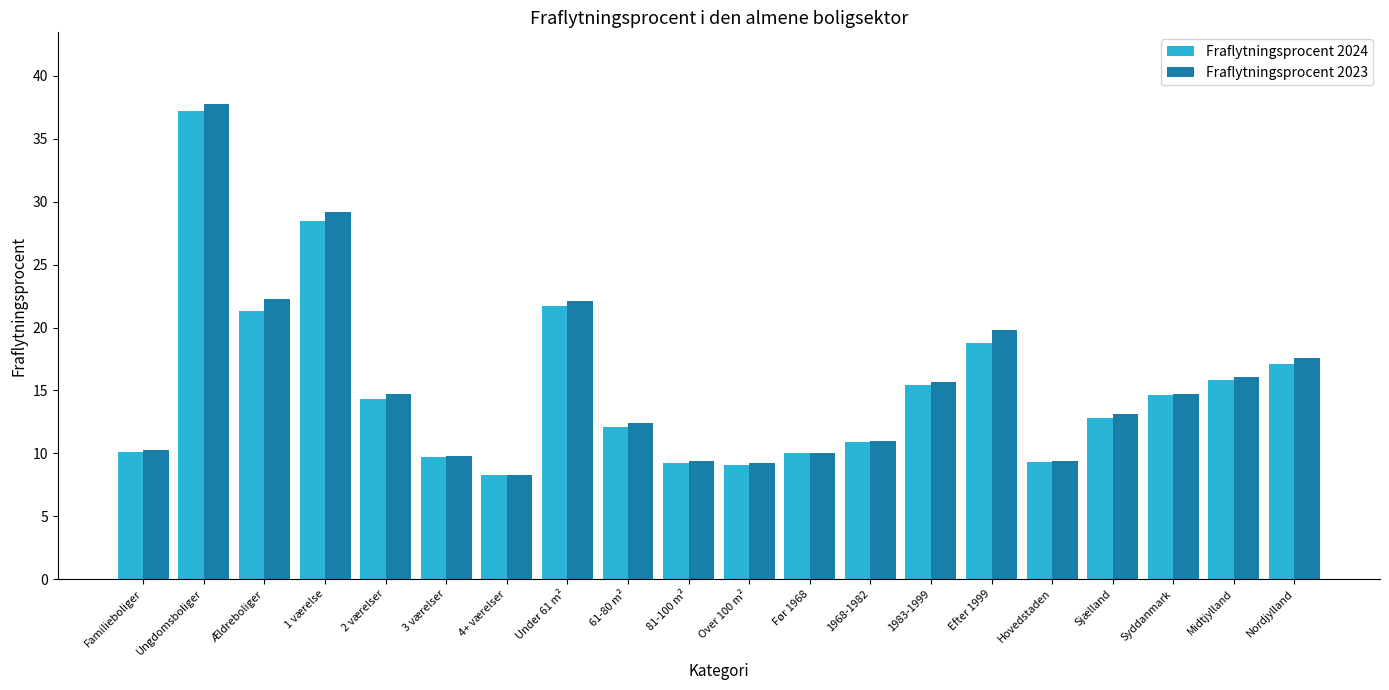

How many groups of bars are there?

20